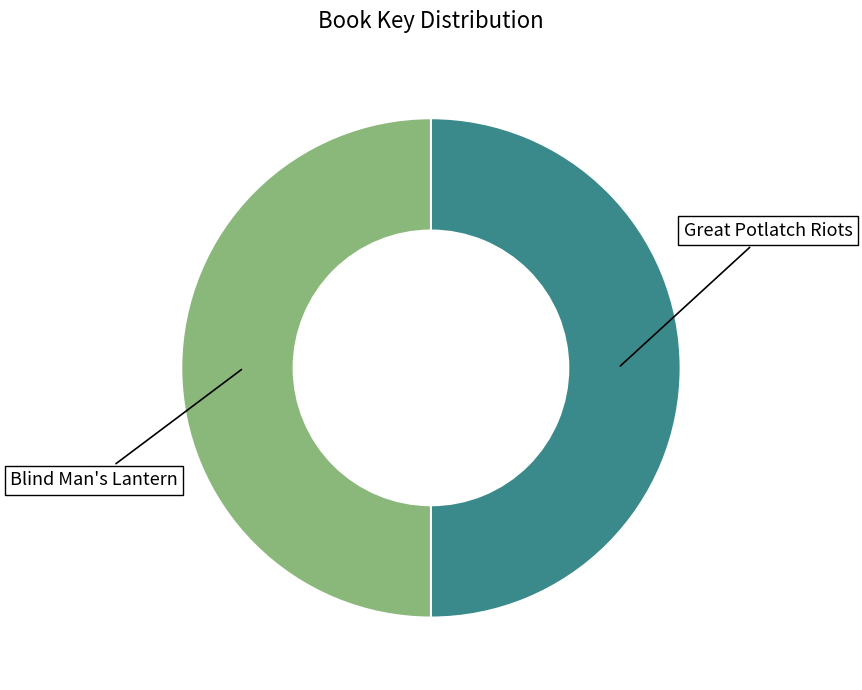

Approximately how many times larger is the value at Great Potlatch Riots compared to Blind Man's Lantern?

1.0